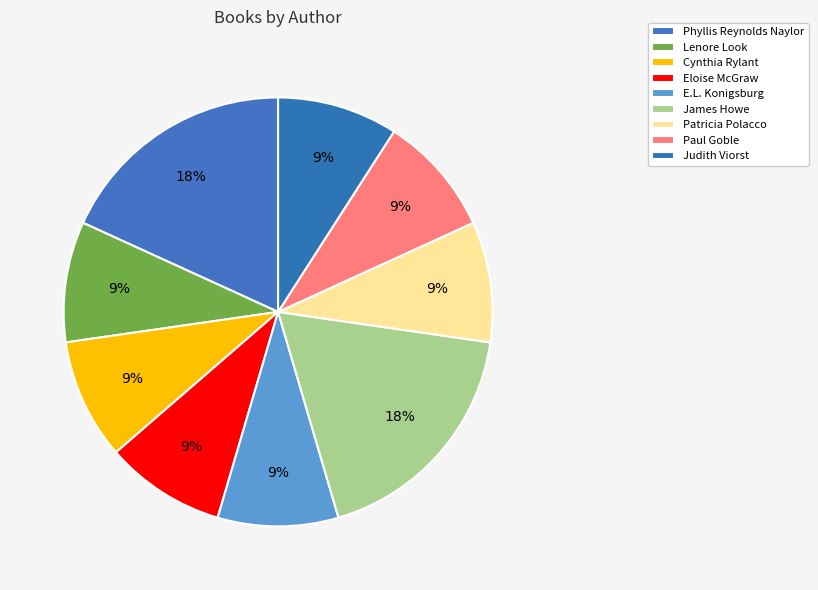

Approximately how many times larger is the value at Judith Viorst compared to Lenore Look?

1.0